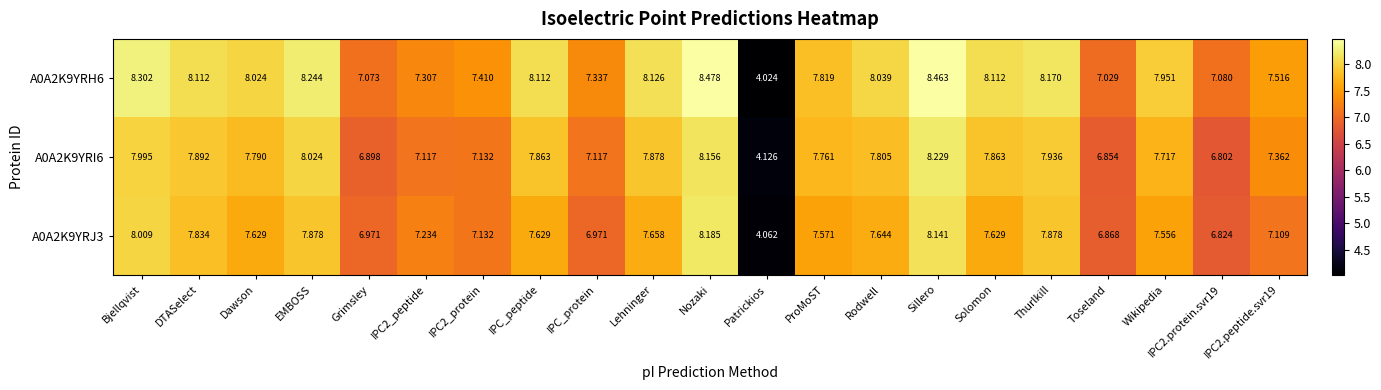

Is the value of A0A2K9YRH6 at Dawson greater than the value of A0A2K9YRJ3 at IPC2_peptide?

Yes